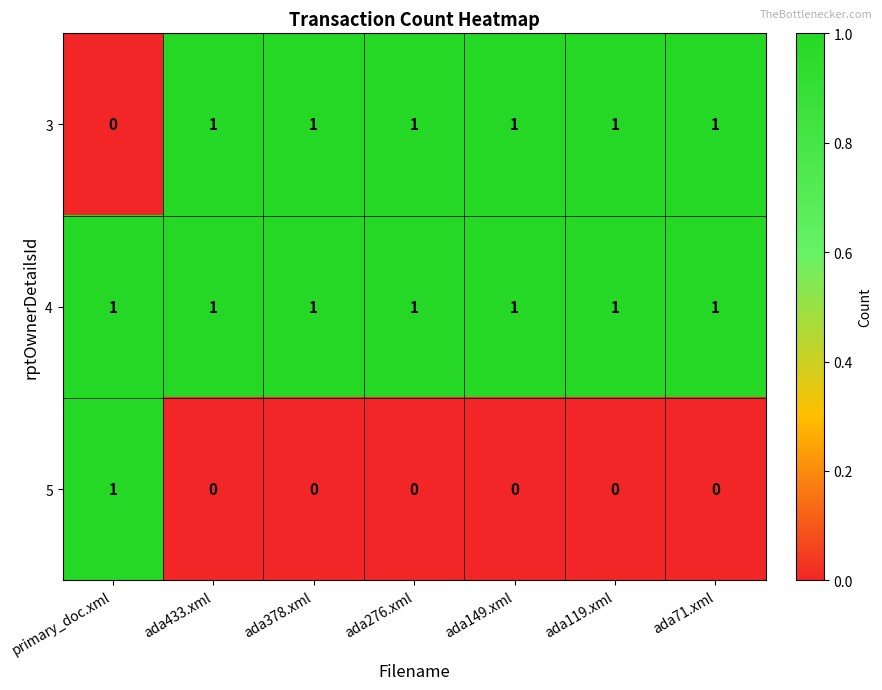

At how many categories does at least one series exceed 0?

7